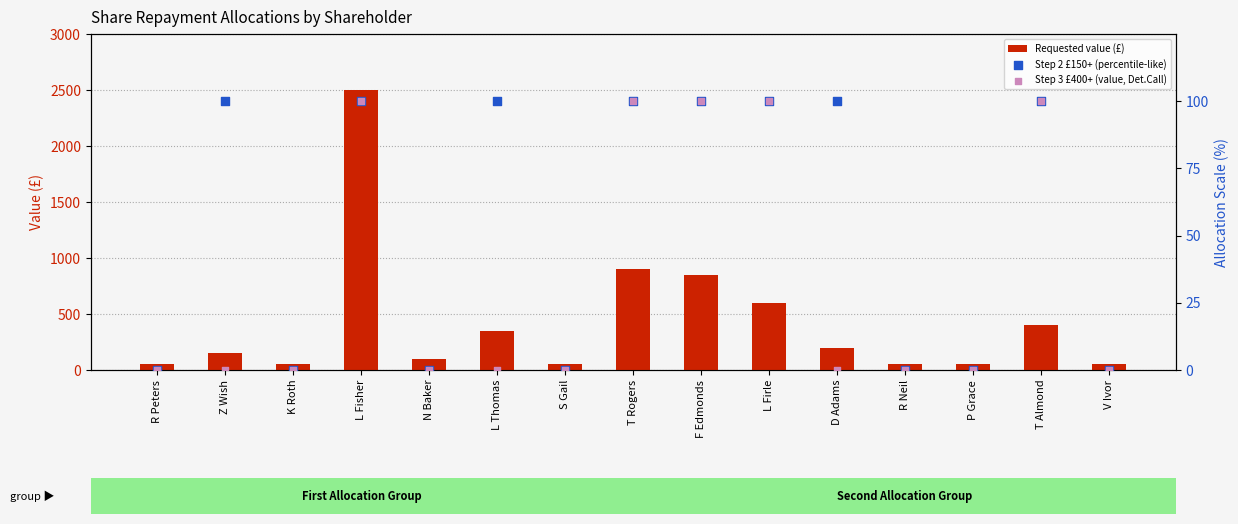

Which series contains the lowest Y value?

Step 2 £150+ (percentile-like)